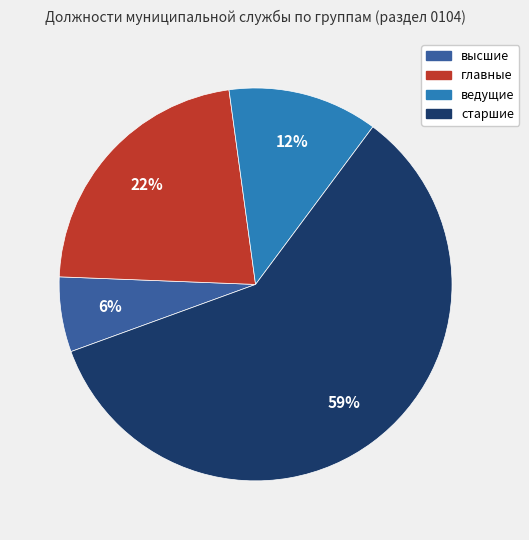

What percentage is the главные slice, to the nearest percent?

22%